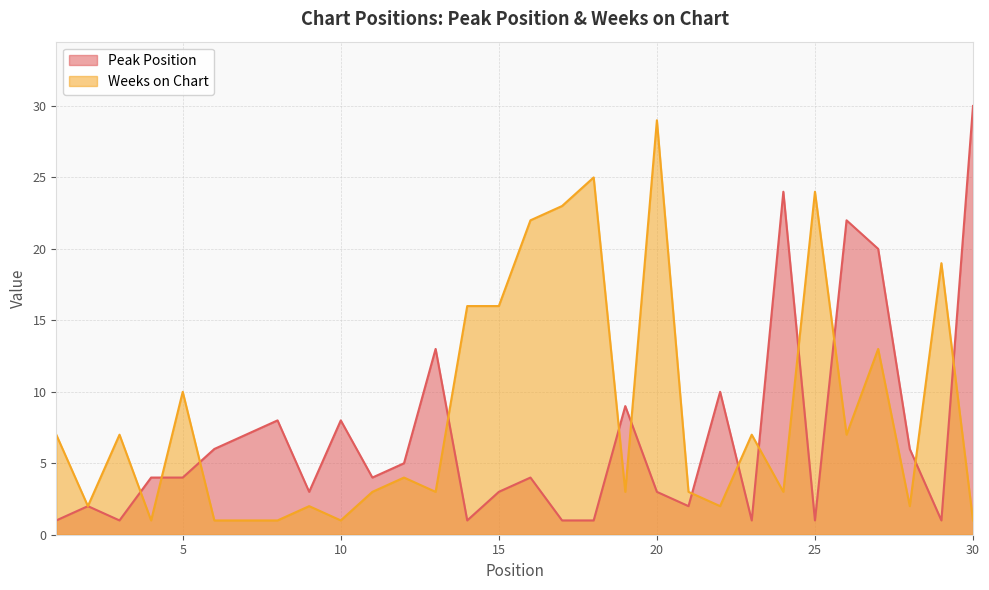

What is the highest value of the Weeks on Chart series?

29